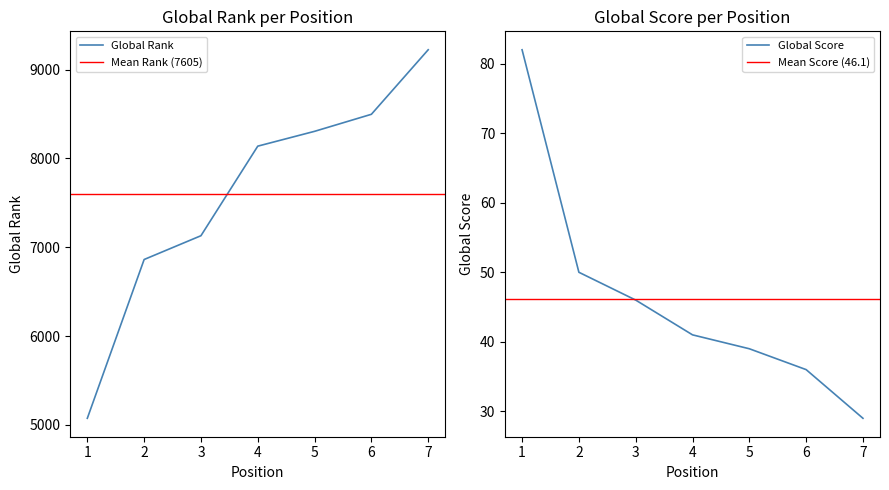

Reading left to right, transcribe all the data shown in this chart.

Global Rank: 1=5073	2=6862	3=7130	4=8139	5=8306	6=8498	7=9225
Global Score: 1=82	2=50	3=46	4=41	5=39	6=36	7=29